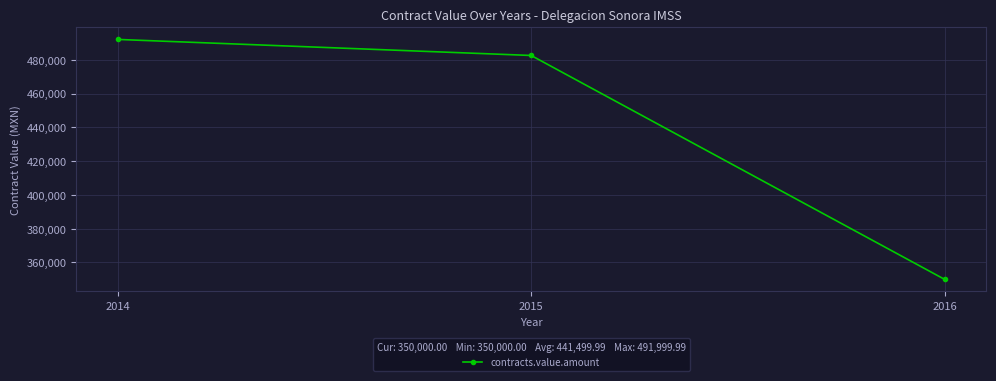

What is the value of the 2nd point from the left?

482500.0